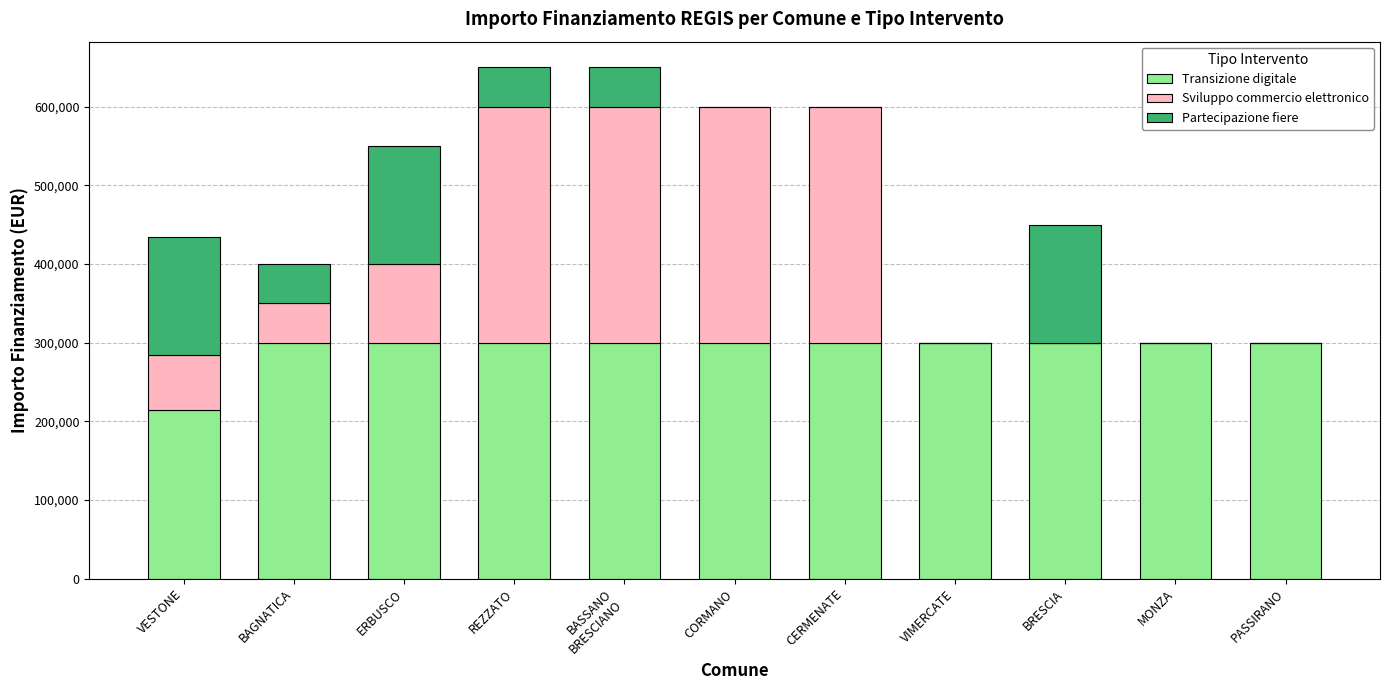

What is the sum of the Transizione digitale values at REZZATO and BRESCIA?

600000